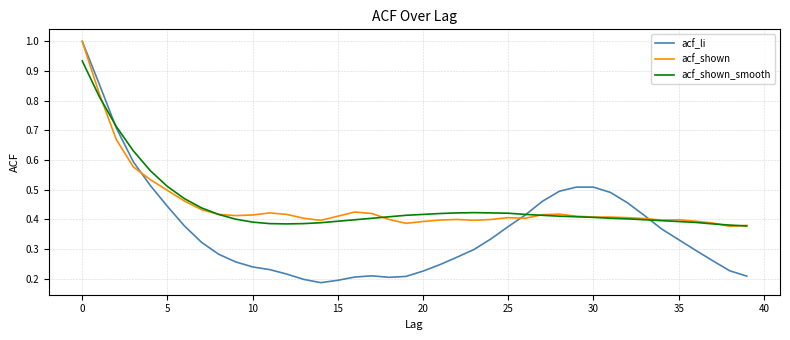

Which series has the largest range (max minus min)?

acf_li